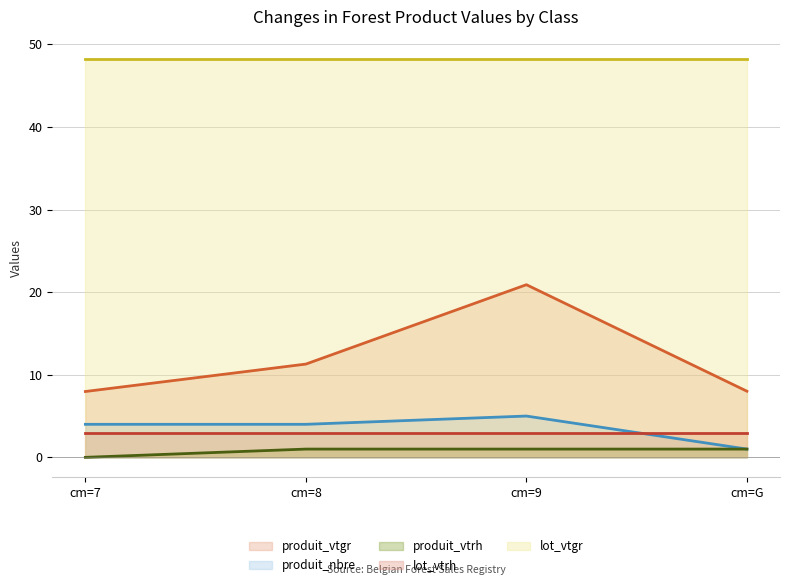

Is the value of produit_vtgr at cm=9 greater than the value of produit_nbre at cm=9?

Yes